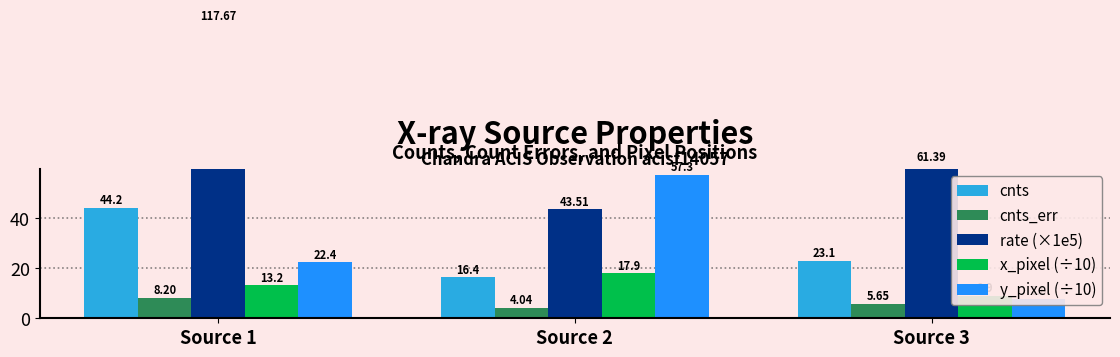

At which category is the sum across all series the highest?

Source 1